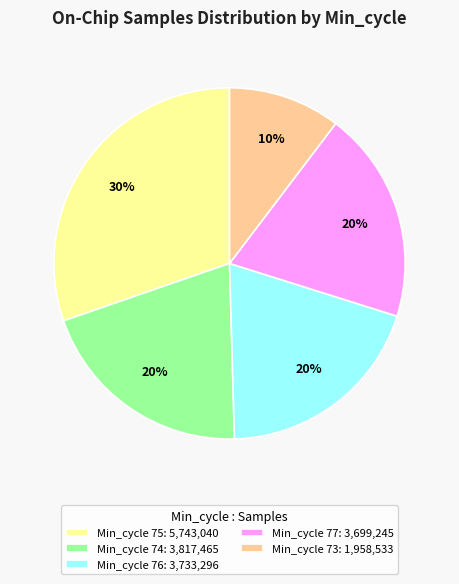

To the nearest percent, what is the average slice percentage?

20%